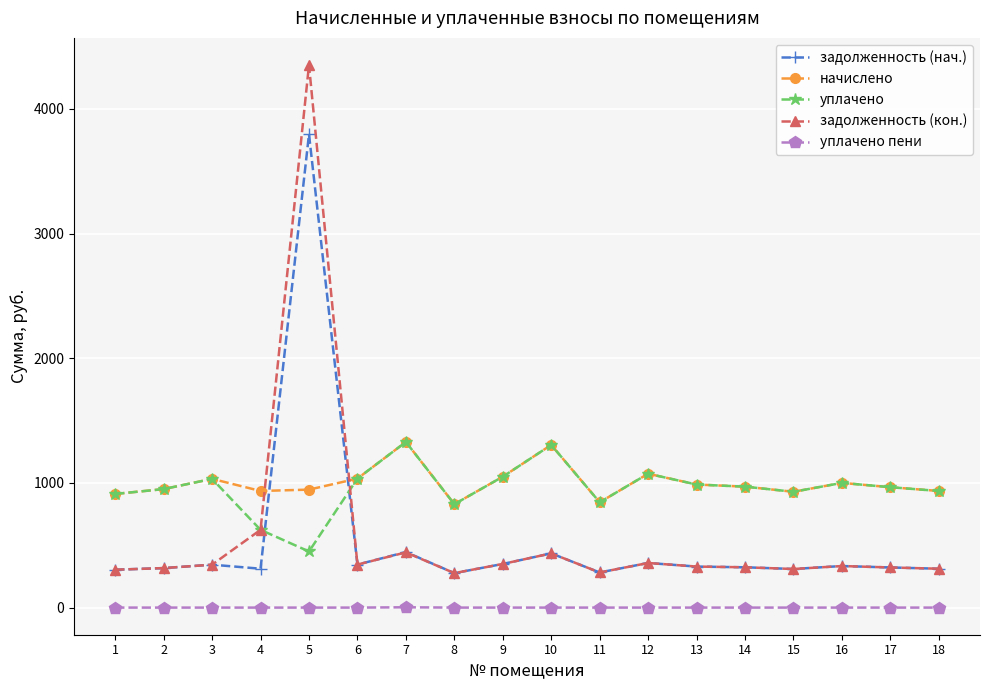

At which category is the sum across all series the highest?

5